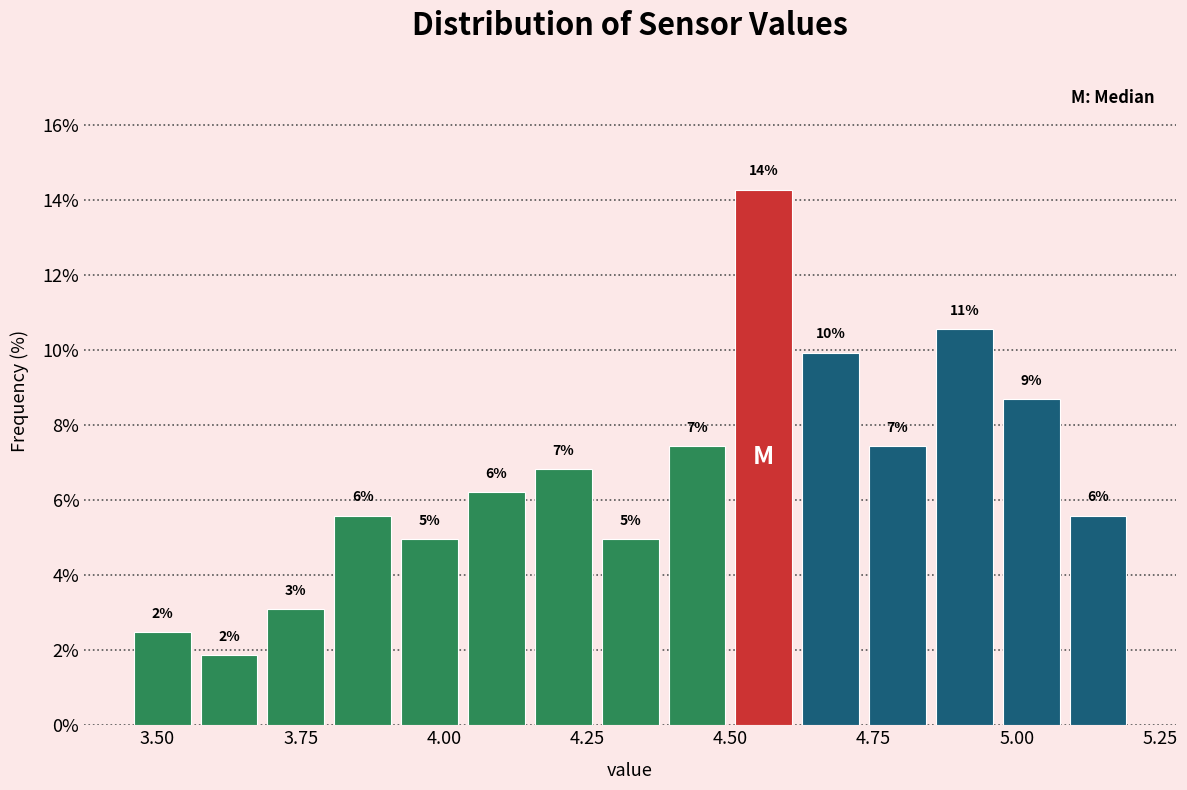

Around what value on the x-axis is the tallest bar? Give the approximate position of its centre, as read against the axis.

4.55